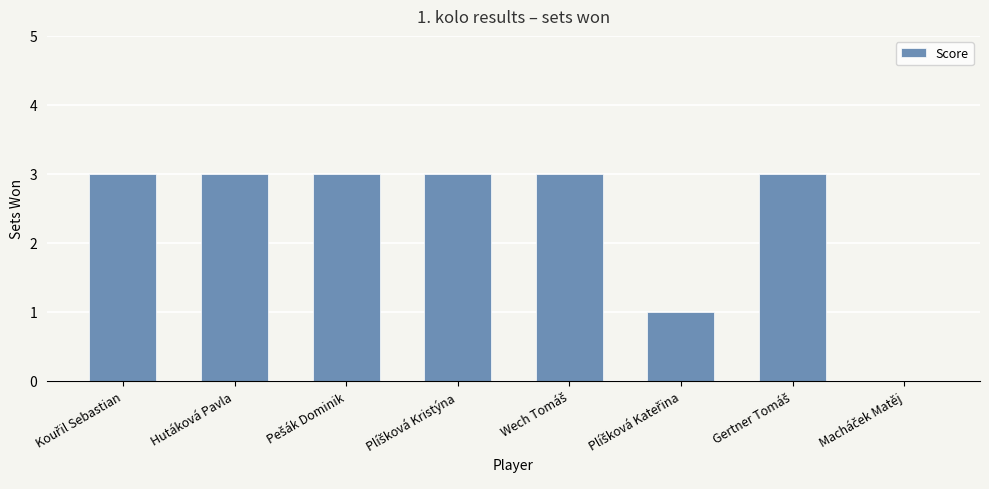

What is the average value?

2